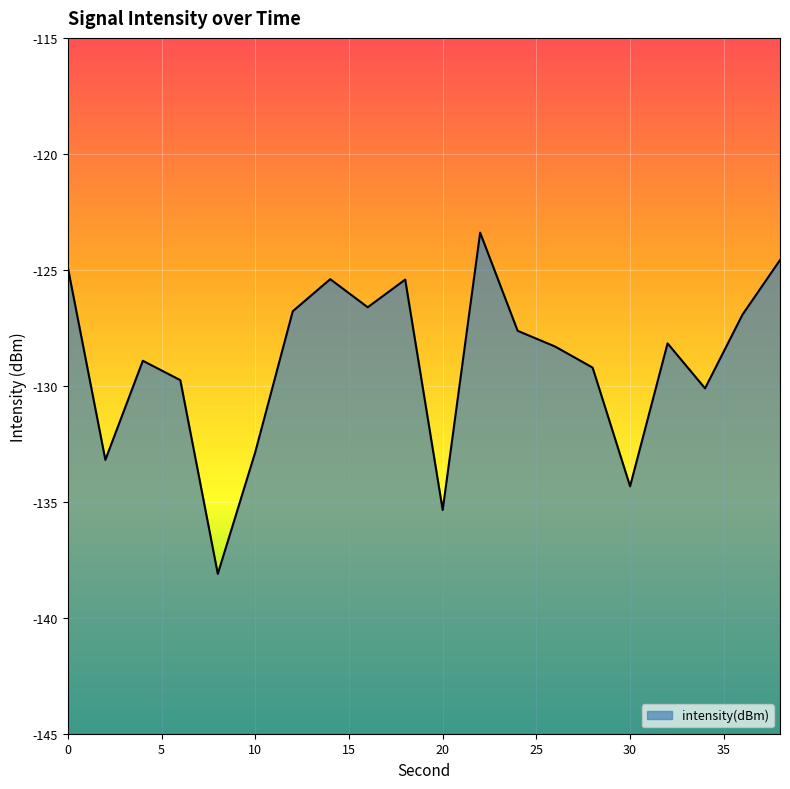

The chart shows a value of -128.2 at 32. True or false?

True